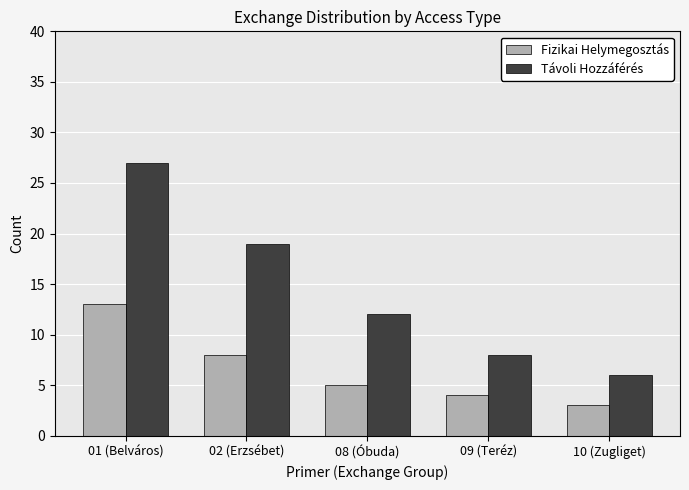

What is the minimum value for Fizikai Helymegosztás?

3